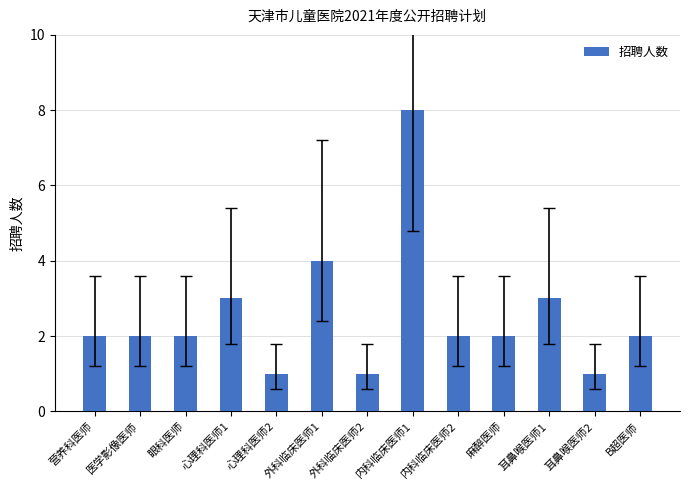

True or false: the data shows 2 at B超医师.

True